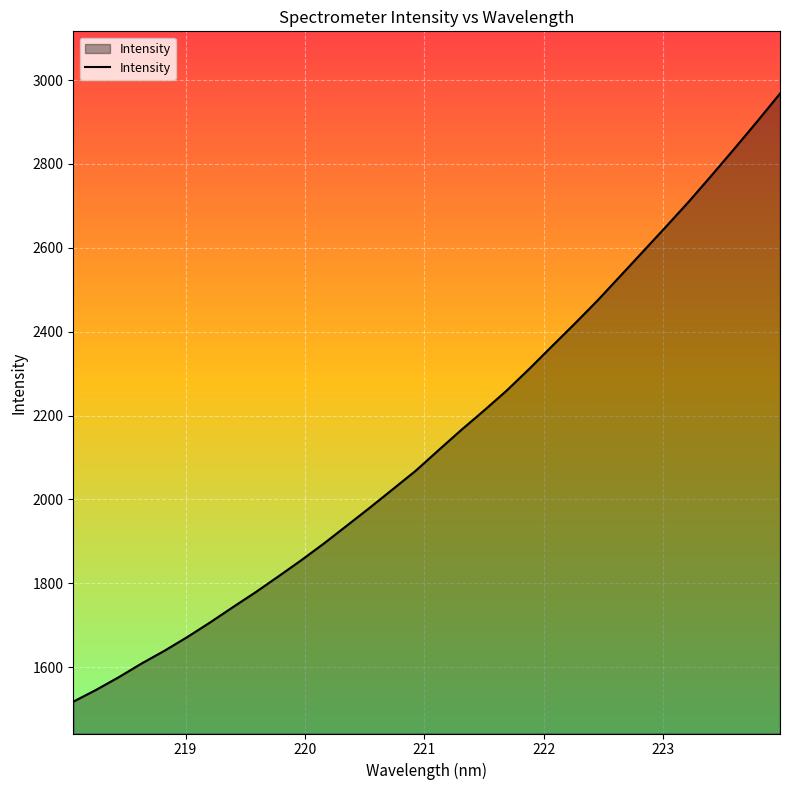

Reading right to left, extract all data points from this chart.

2967.8	2901.5	2836.7	2773.1	2710.5	2650.9	2592.2	2533.6	2475.1	2419.9	2366.1	2311.9	2259.6	2211.7	2165.3	2117.0	2068.0	2024.2	1980.6	1938.0	1895.7	1855.5	1817.0	1779.3	1743.5	1707.0	1672.1	1639.4	1609.1	1576.5	1546.0	1517.8